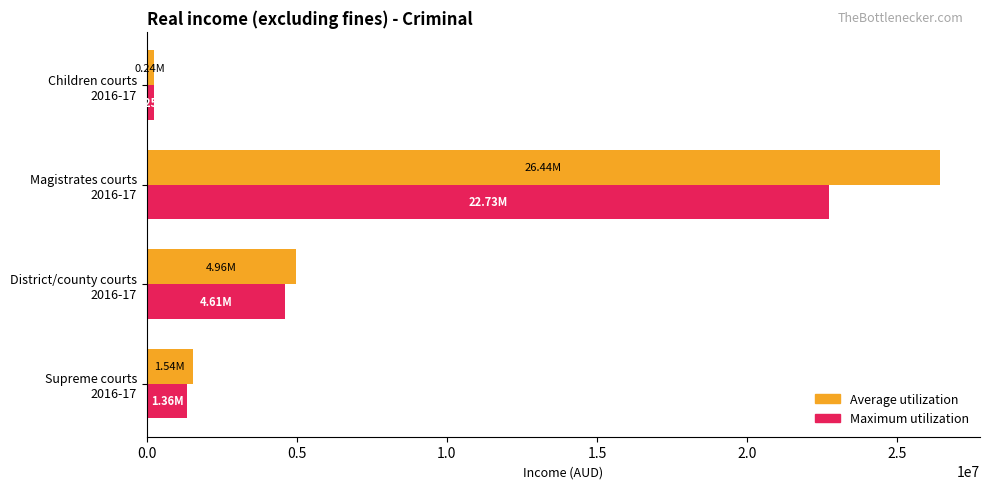

Which series has the largest range (max minus min)?

Average utilization